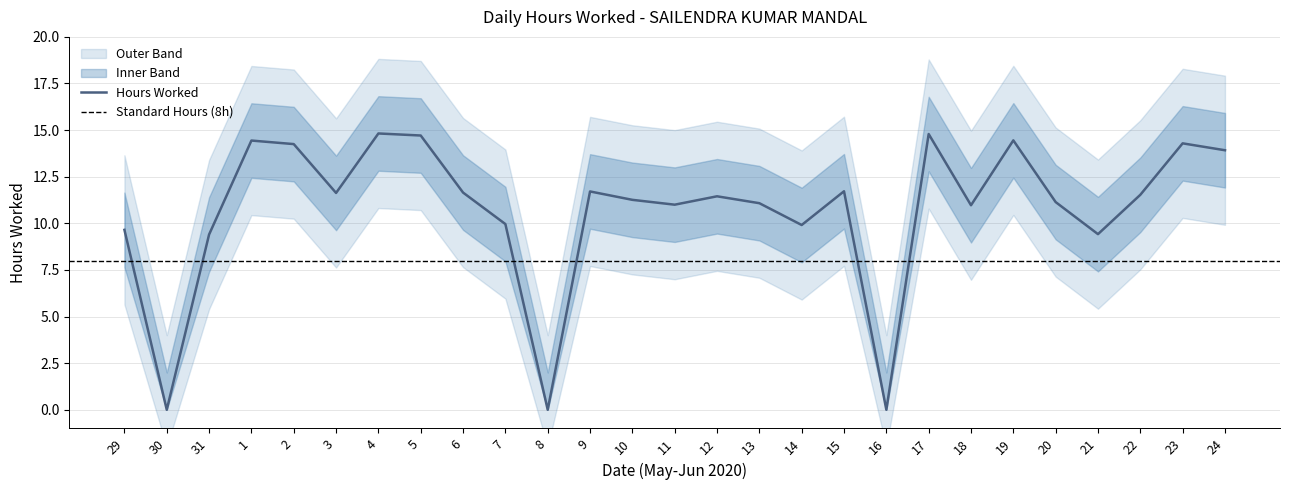

What is the label of the 3rd point from the left?

31